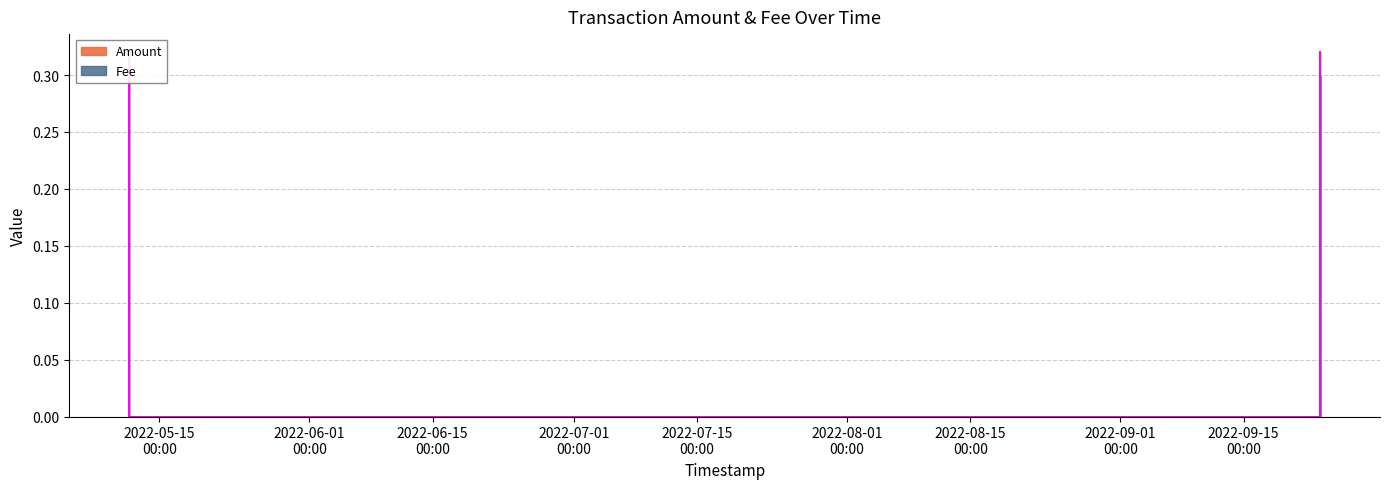

Between 2022-05-11 13:12:08 and 2022-09-23 17:02:25, which series saw the biggest shift?

Fee